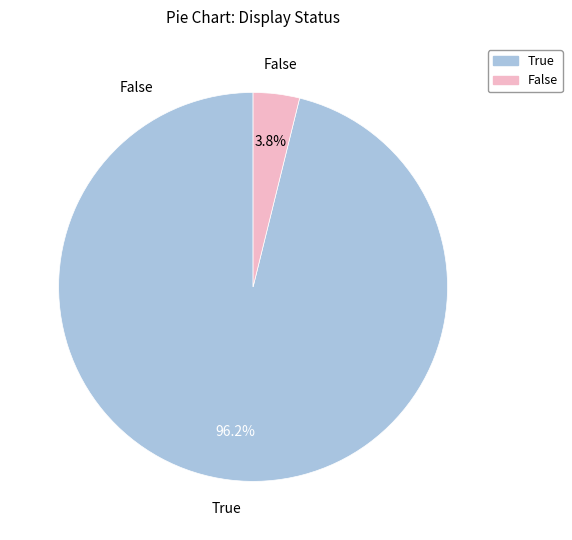

Does True account for over 50% of the chart?

Yes